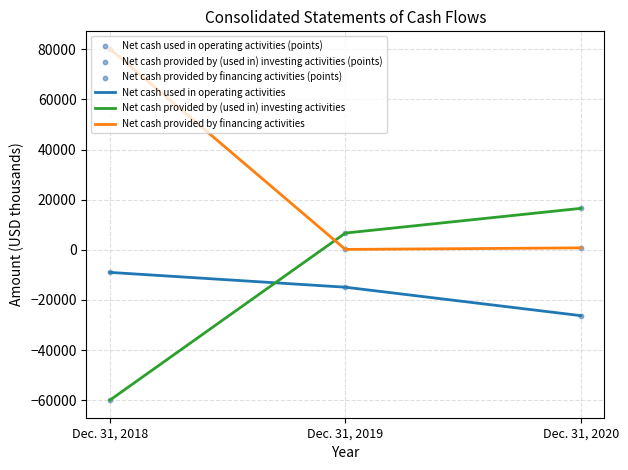

Which series has the largest total across all categories?

Net cash provided by financing activities